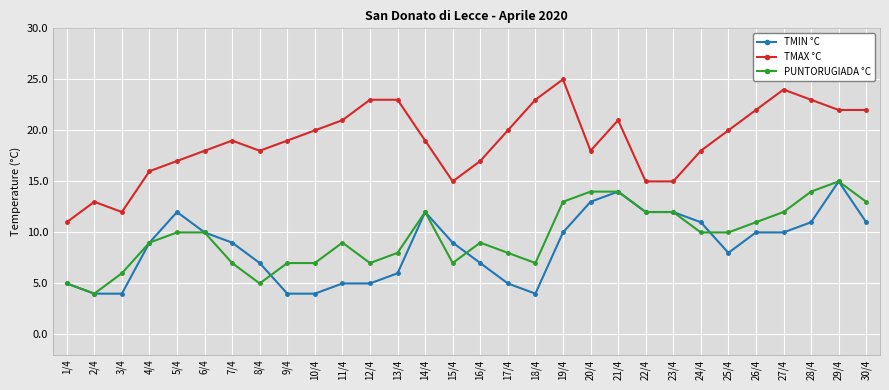

What is the difference between the maximum and minimum values in the TMAX °C series?

14